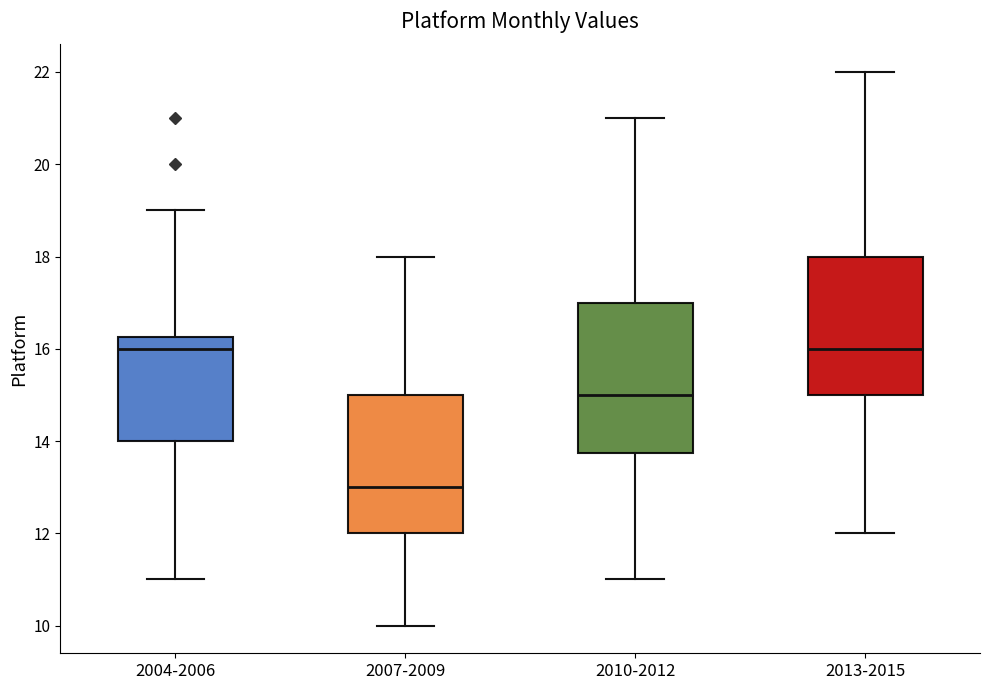

Reading left to right, read every box against the y-axis: the position of its median line, the range the box covers, and the ends of its whiskers. The values are not printed on the chart, so give them approximately, as read against the axis.

2004-2006: median 16.0, box 14.0 to 16.2, whiskers 11.0 to 19.0
2007-2009: median 13.0, box 12.0 to 15.0, whiskers 10.0 to 18.0
2010-2012: median 15.0, box 13.8 to 17.0, whiskers 11.0 to 21.0
2013-2015: median 16.0, box 15.0 to 18.0, whiskers 12.0 to 22.0